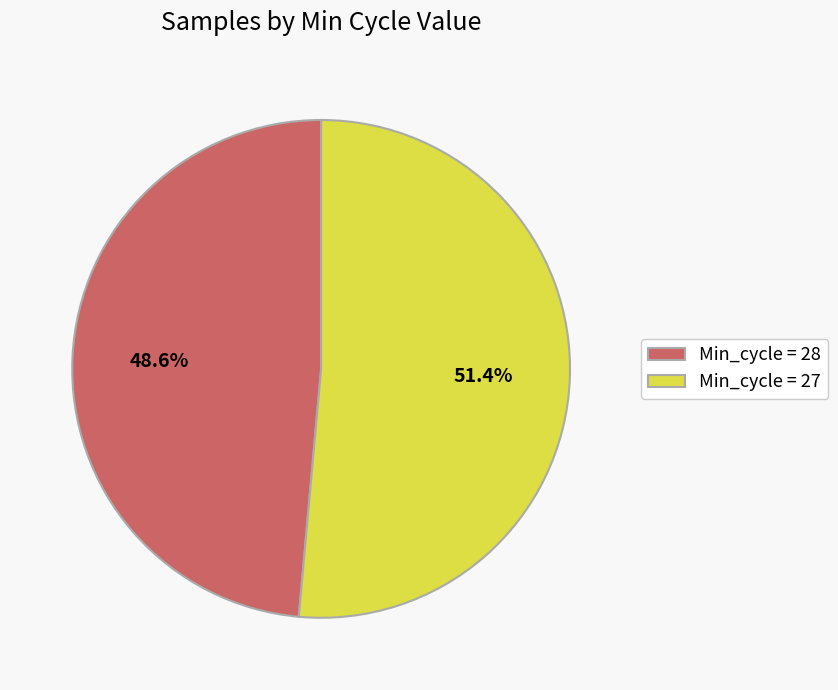

How many slices are in this pie chart?

2